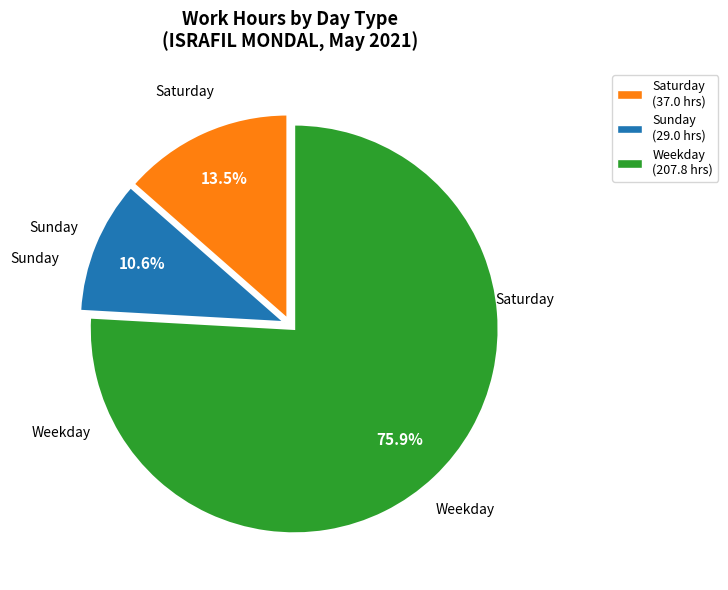

Count the number of slices in the pie.

3